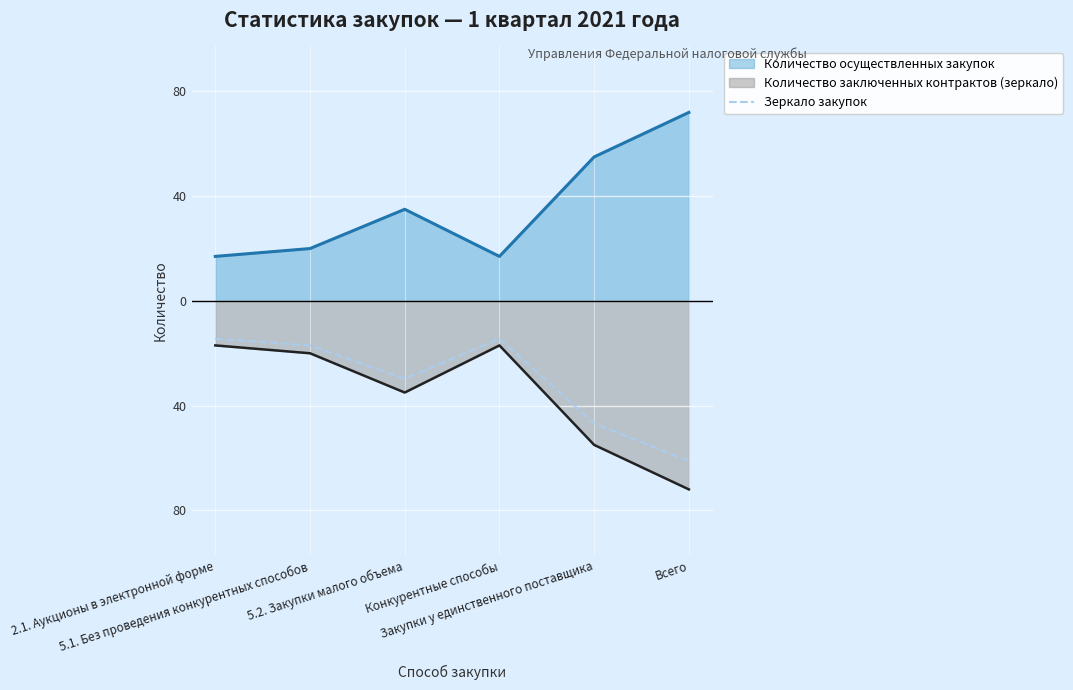

Which category has the highest value across all series?

2.1. Аукционы в электронной форме